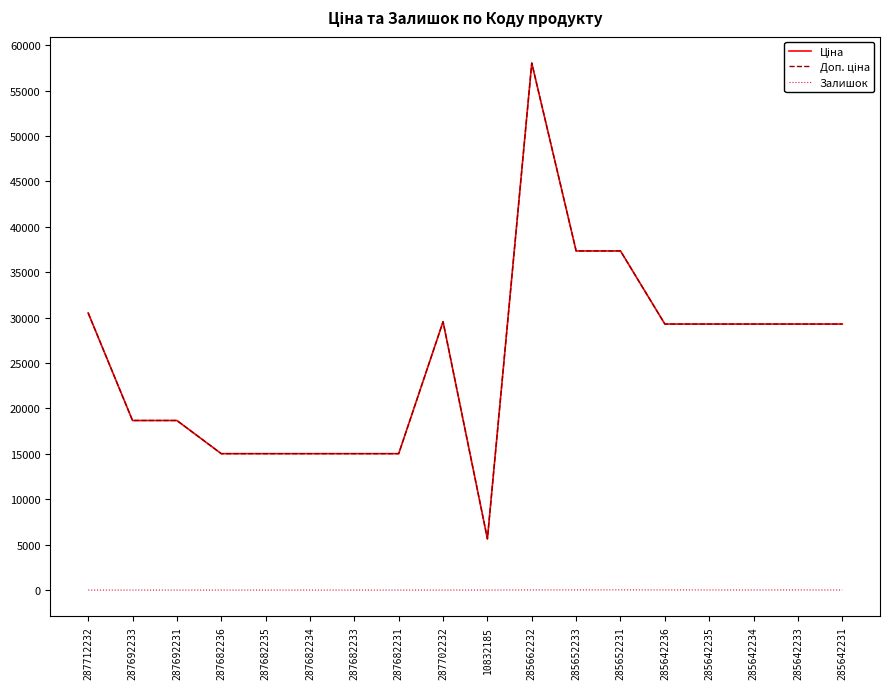

Does the chart have visible grid lines?

No